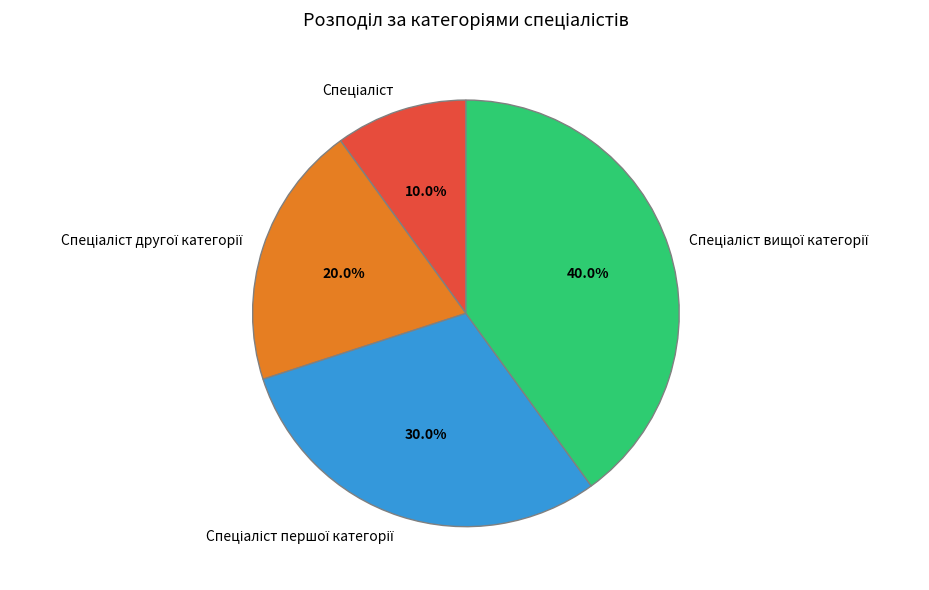

Does any single category account for the majority?

No